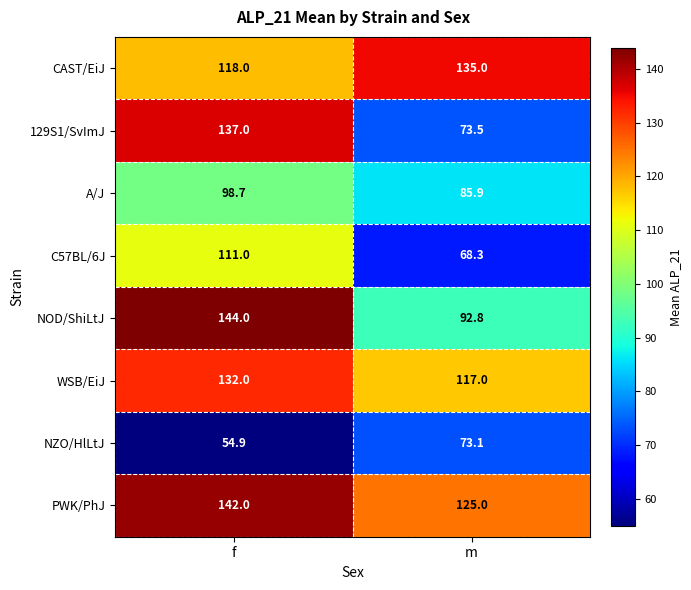

Reading right to left, list all the values displayed in this chart.

CAST/EiJ: m=135.0	f=118.0
129S1/SvImJ: m=73.5	f=137.0
A/J: m=85.9	f=98.7
C57BL/6J: m=68.3	f=111.0
NOD/ShiLtJ: m=92.8	f=144.0
WSB/EiJ: m=117.0	f=132.0
NZO/HlLtJ: m=73.1	f=54.9
PWK/PhJ: m=125.0	f=142.0